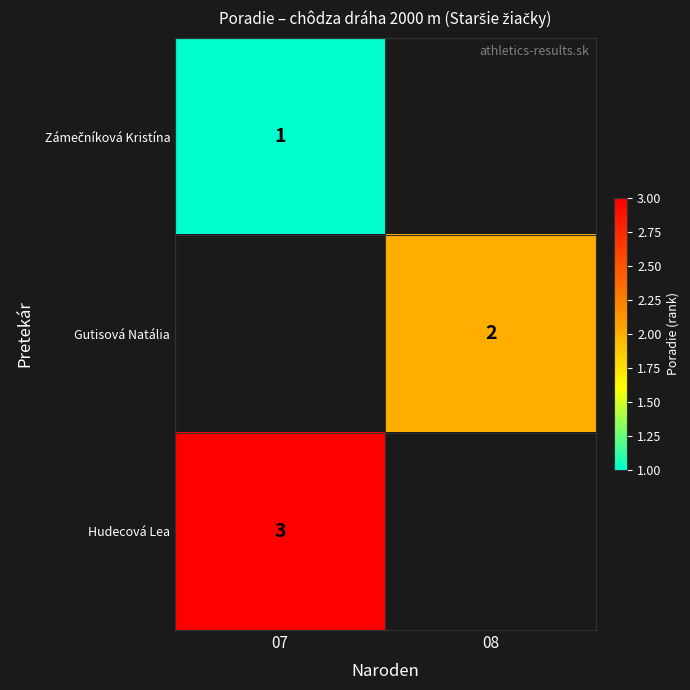

What is the spread (max minus min) of values at 07?

2.0